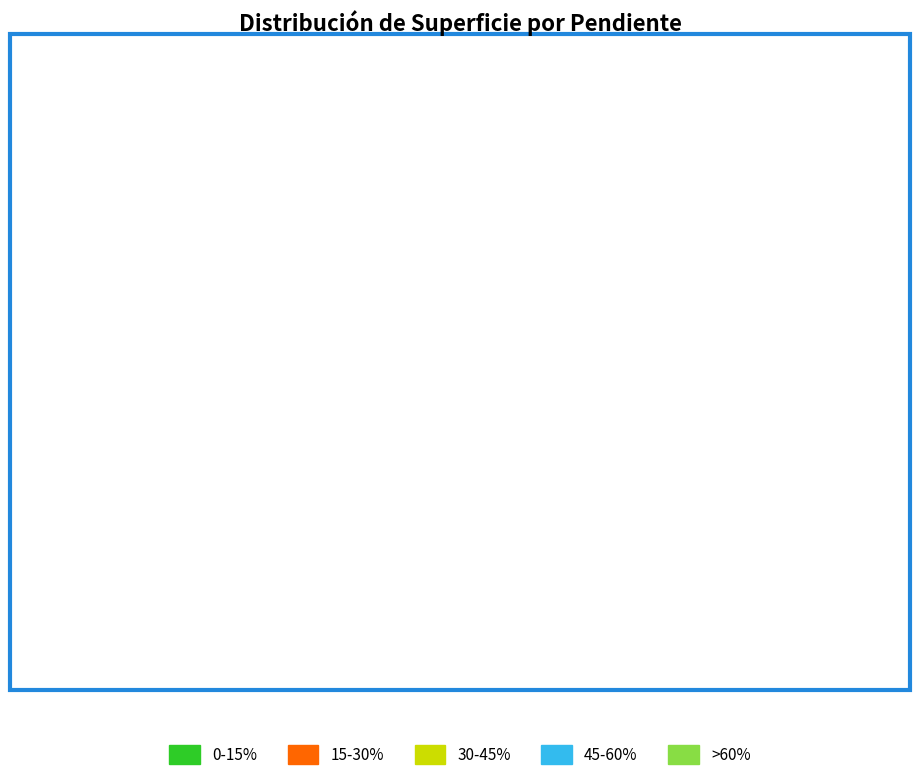

True or false: 15-30% accounts for 32% of the total.

False